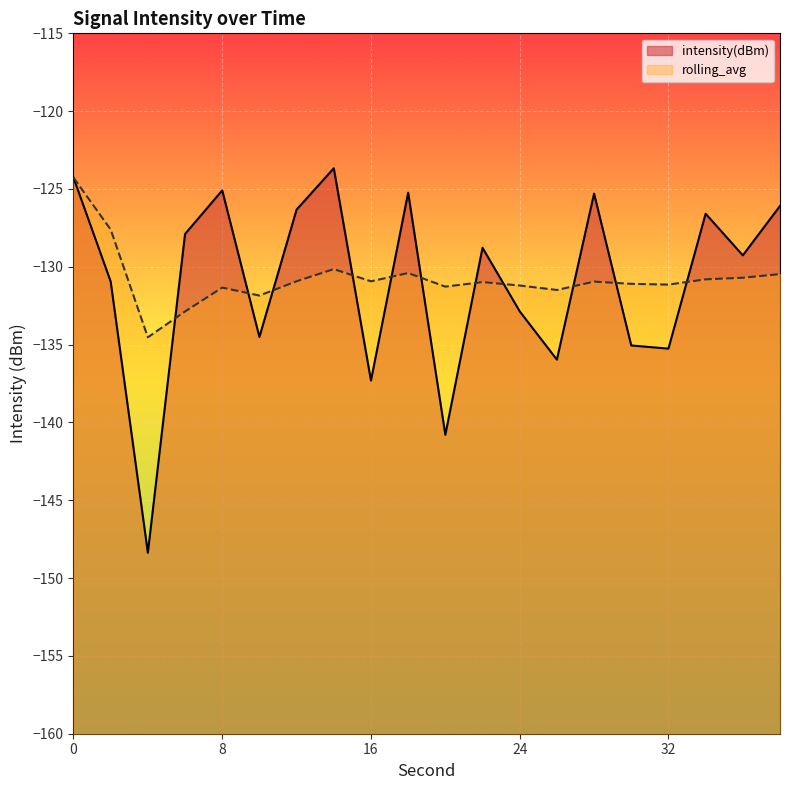

Between which two adjacent categories do rolling_avg and intensity(dBm) first intersect?

4 and 6